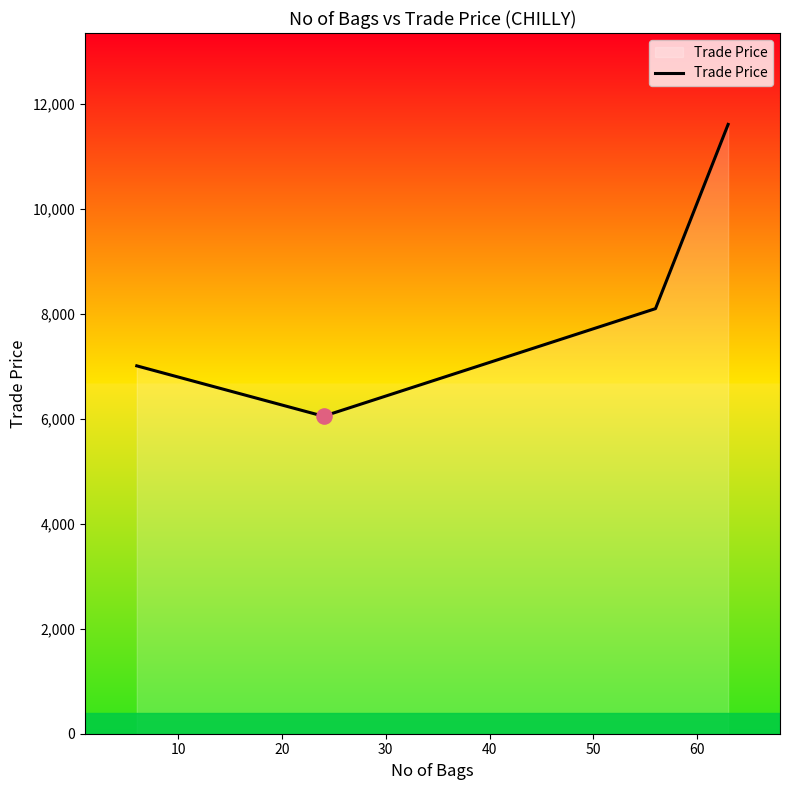

What is the smallest value displayed?

6049